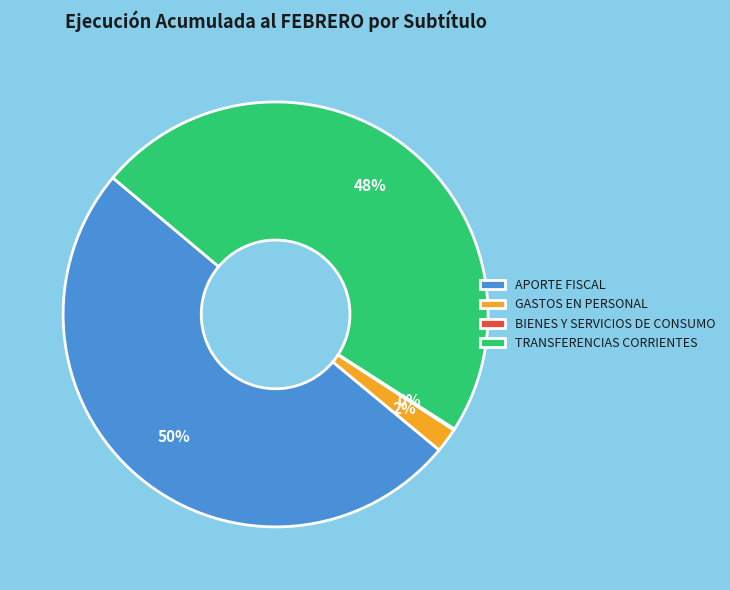

Which slice represents more than half of the pie?

APORTE FISCAL